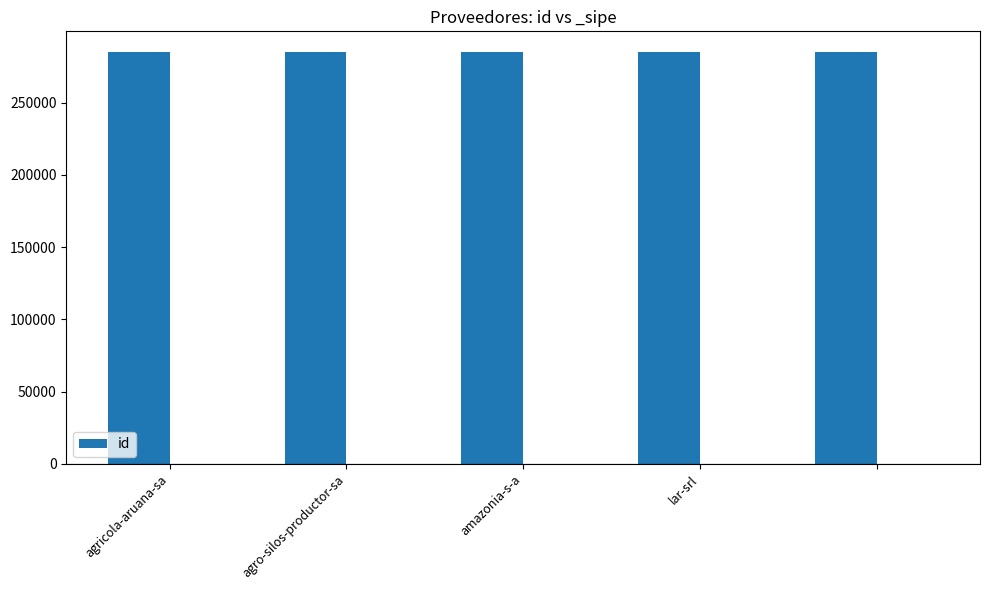

What is the average value of the id series?

285024